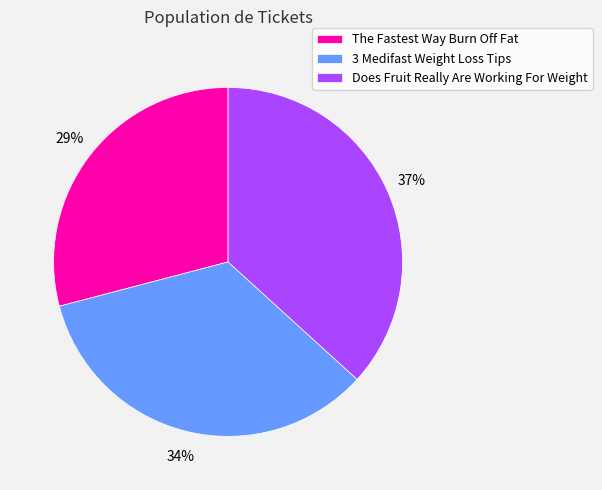

Combined, do 3 Medifast Weight Loss Tips and The Fastest Way Burn Off Fat account for over 50%?

Yes